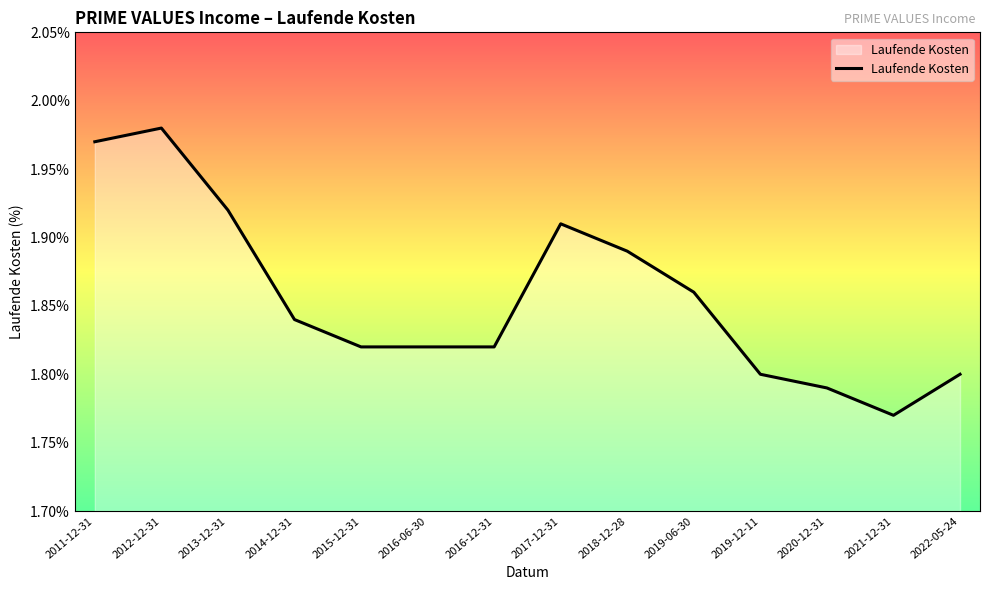

What is the difference between the values at 2020-12-31 and 2017-12-31?

0.1